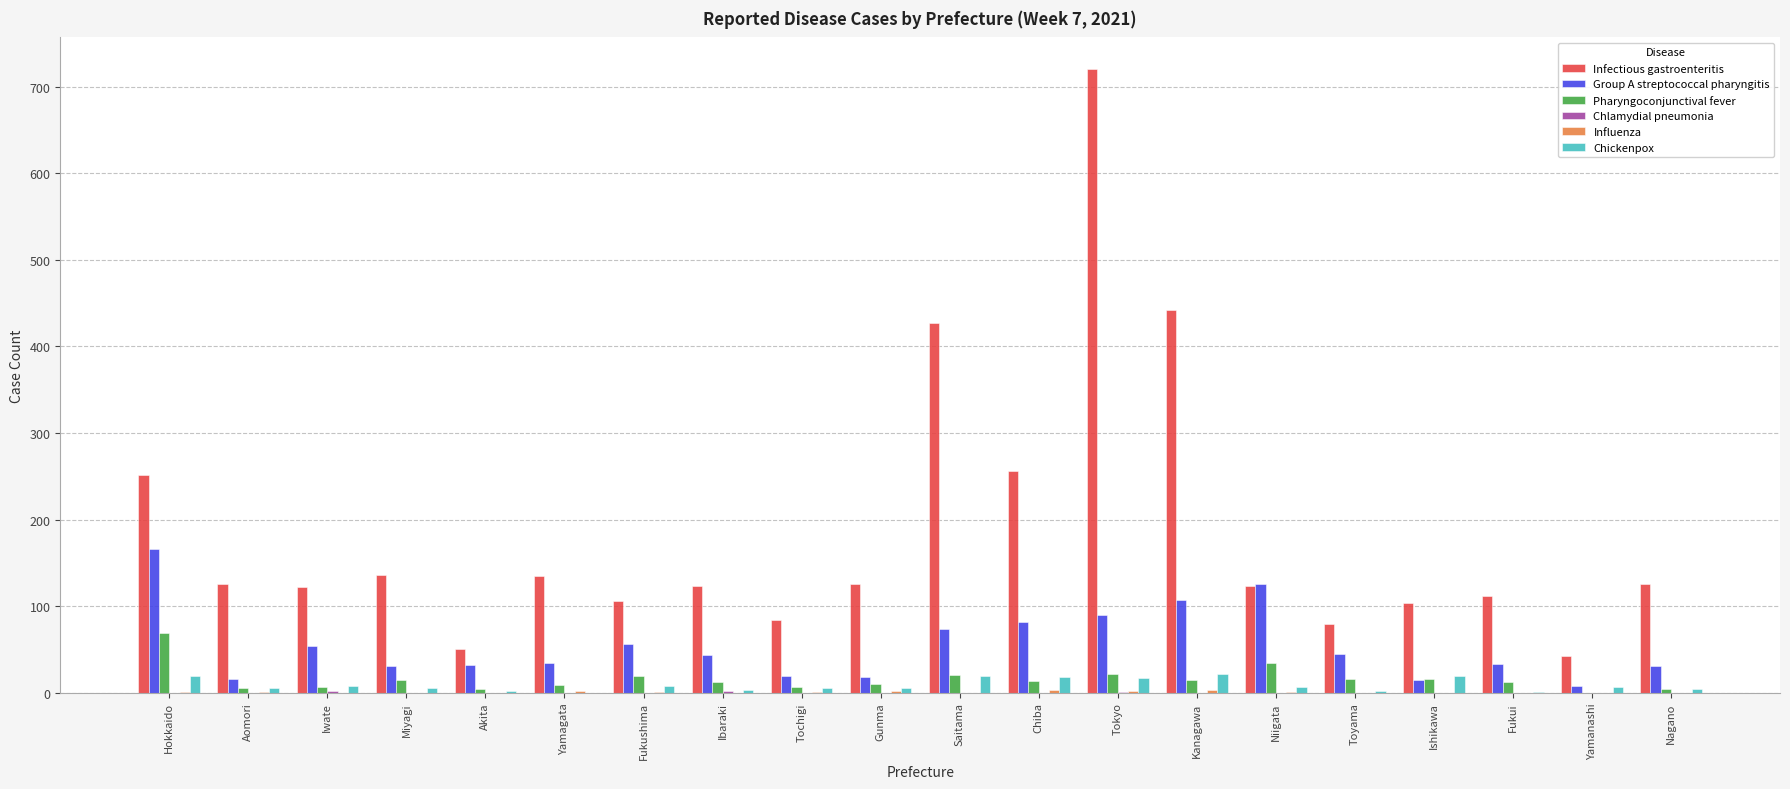

What is the sum of all Group A streptococcal pharyngitis values?

1079